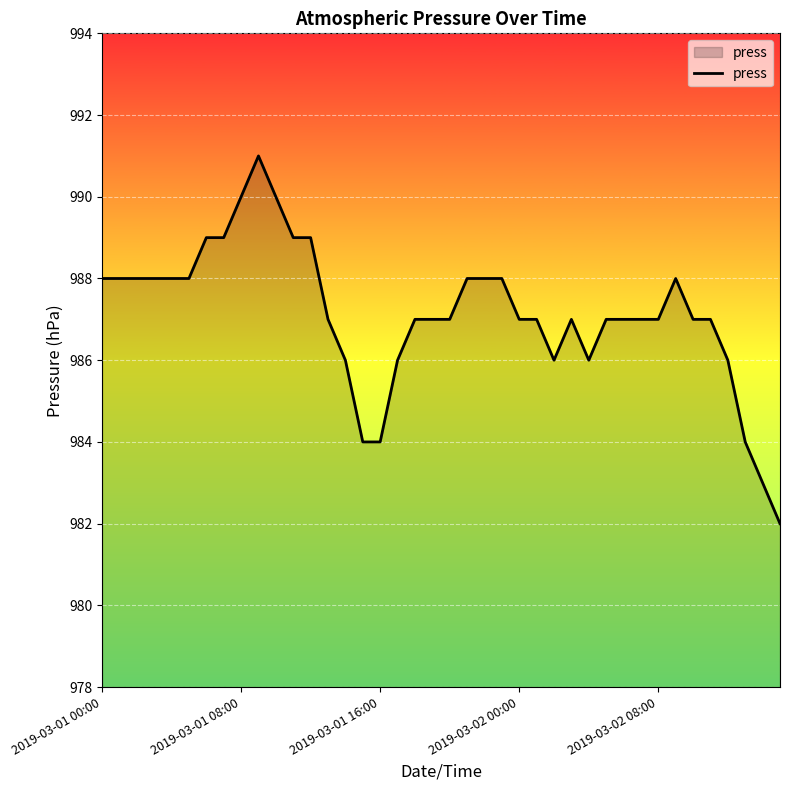

Count the number of categories in the chart.

40